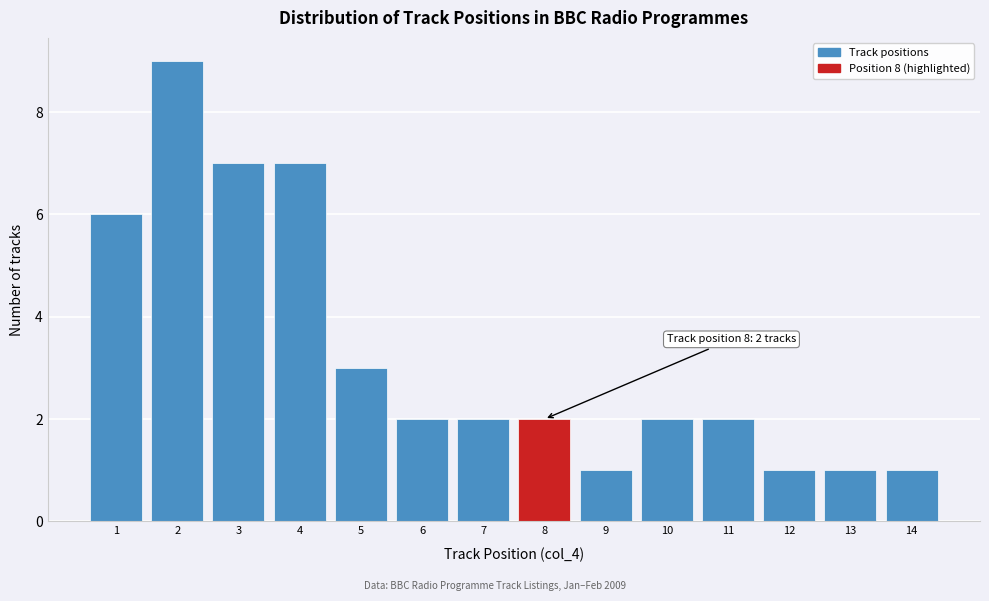

Which range on the x-axis has the tallest bar?

1.5 to 2.5